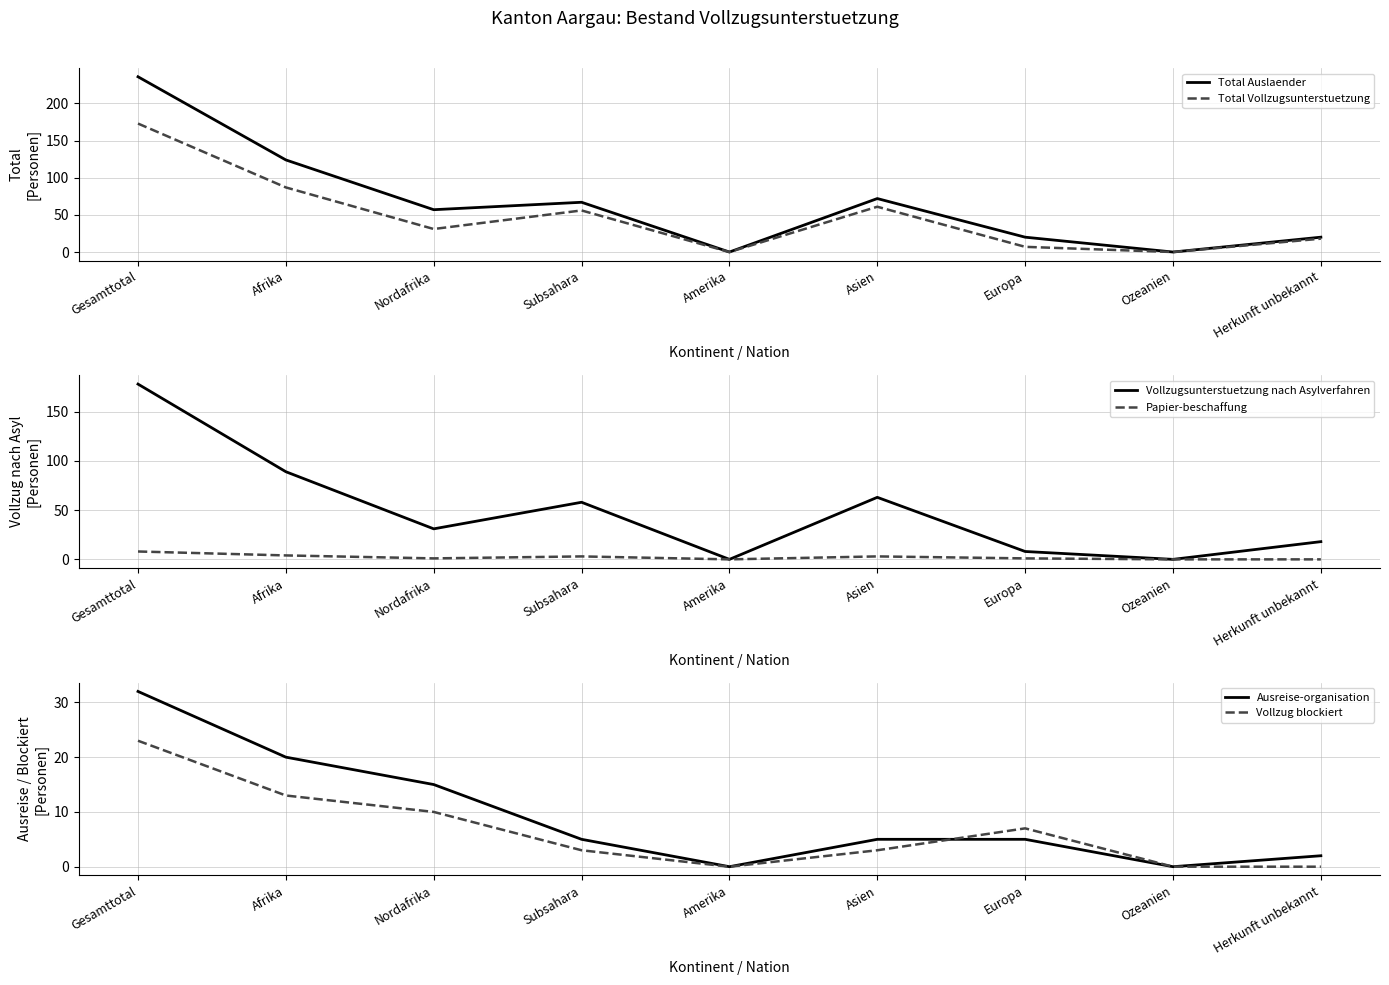

Between Afrika and Herkunft unbekannt, which series saw the biggest shift?

Total Auslaender